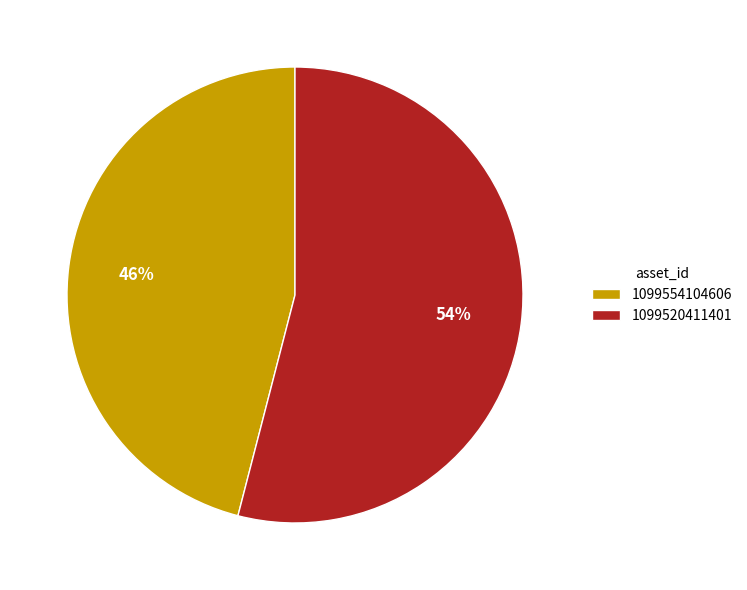

To the nearest percent, what is the average slice percentage?

50%